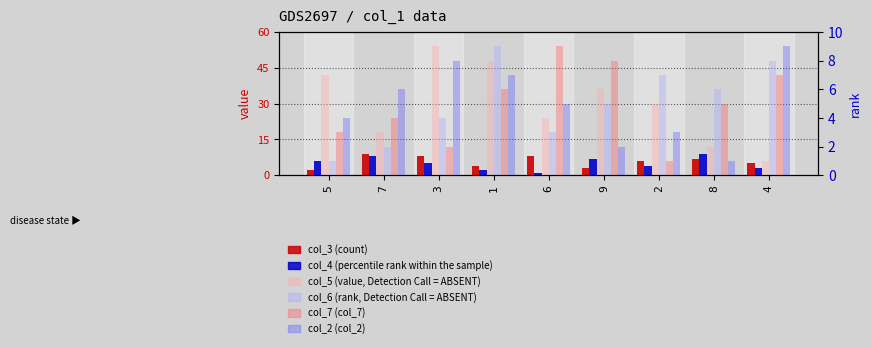

Reading left to right, list all the values displayed in this chart.

col_3 (count): 5=2	7=9	3=8	1=4	6=8	9=3	2=6	8=7	4=5
col_4 (percentile rank within the sample): 5=6	7=8	3=5	1=2	6=1	9=7	2=4	8=9	4=3
col_5 (value, Detection Call = ABSENT): 5=7	7=3	3=9	1=8	6=4	9=6	2=5	8=2	4=1
col_6 (rank, Detection Call = ABSENT): 5=1	7=2	3=4	1=9	6=3	9=5	2=7	8=6	4=8
col_7 (col_7): 5=3	7=4	3=2	1=6	6=9	9=8	2=1	8=5	4=7
col_2 (col_2): 5=4	7=6	3=8	1=7	6=5	9=2	2=3	8=1	4=9